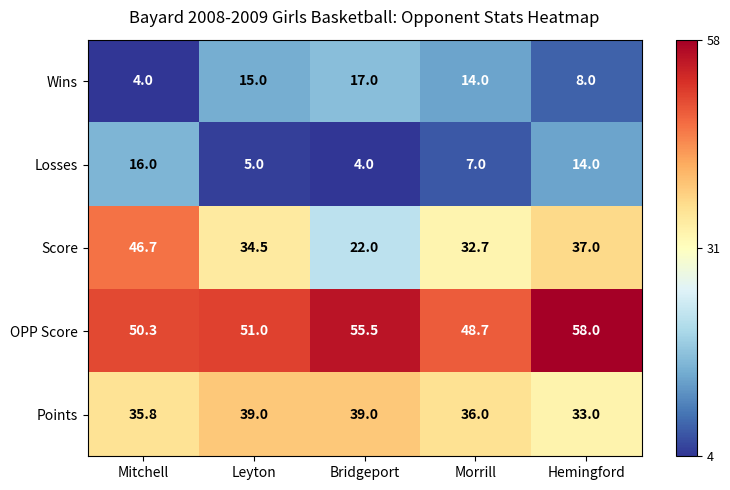

At Mitchell, list the series in order from largest to smallest.

OPP Score, Score, Points, Losses, Wins